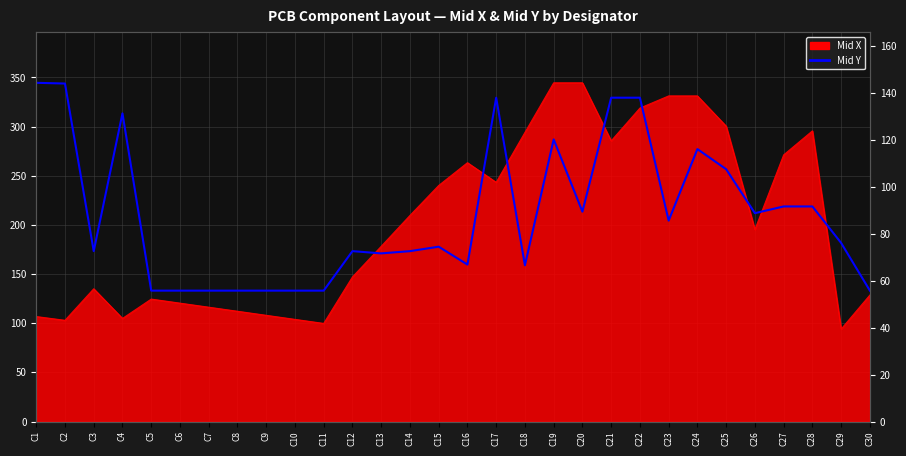

How many points are higher than both their immediate neighbors (excluding endpoints)?

6